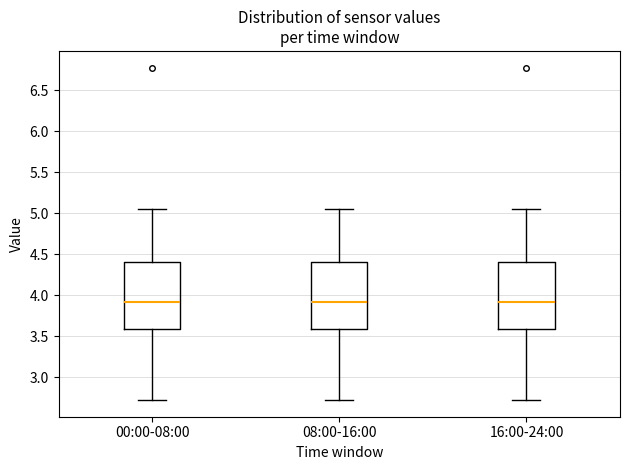

Reading left to right, transcribe this box plot: for each box, give where its median line is, the range the box spans, and where its two whiskers end, as read against the y-axis. The values are not printed on the chart, so give them approximately, as read against the axis.

00:00-08:00: median 3.90, box 3.60 to 4.40, whiskers 2.70 to 5.05
08:00-16:00: median 3.90, box 3.60 to 4.40, whiskers 2.70 to 5.05
16:00-24:00: median 3.90, box 3.60 to 4.40, whiskers 2.70 to 5.05